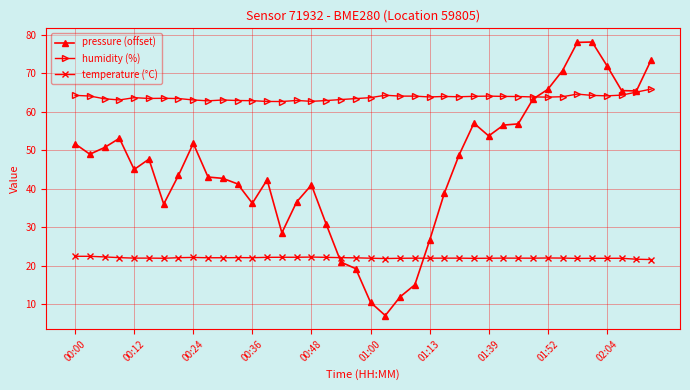

Which series has the largest total across all categories?

humidity (%)